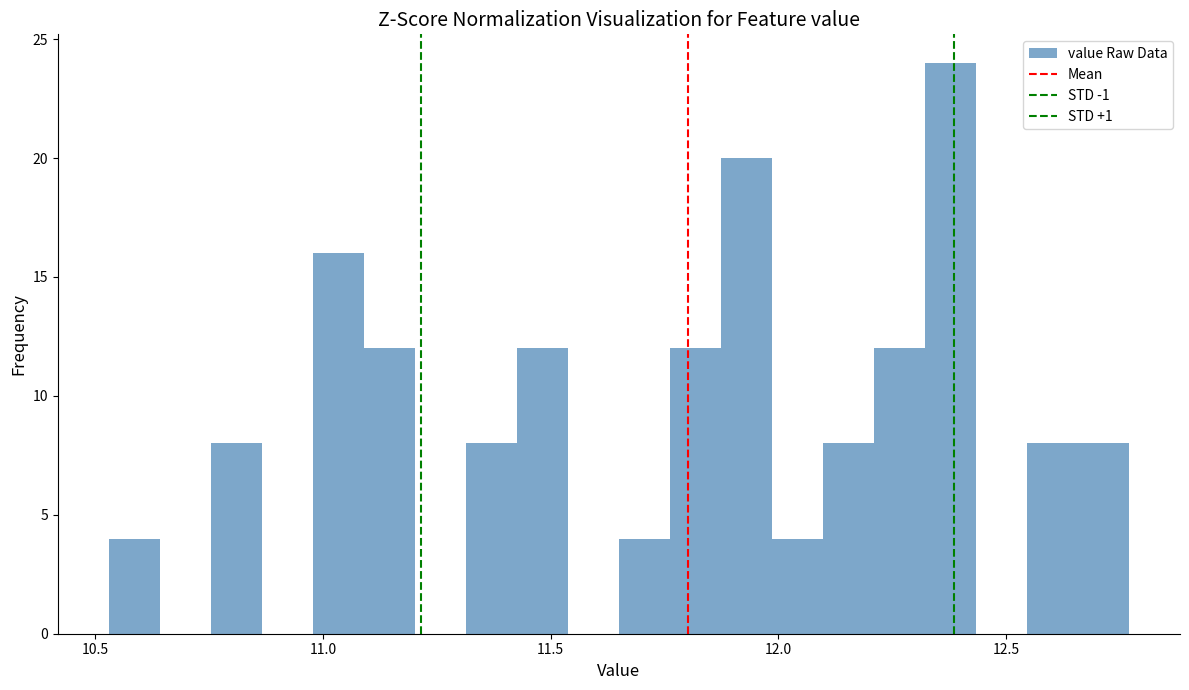

Around what value on the x-axis is the tallest bar? Give the approximate position of its centre, as read against the axis.

12.40